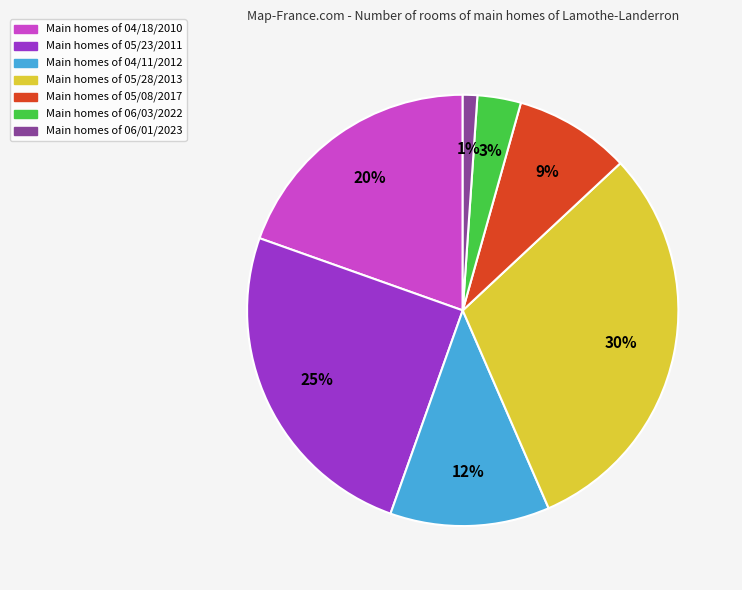

Approximately how many times larger is the value at Main homes of 04/18/2010 compared to Main homes of 05/08/2017?

2.2